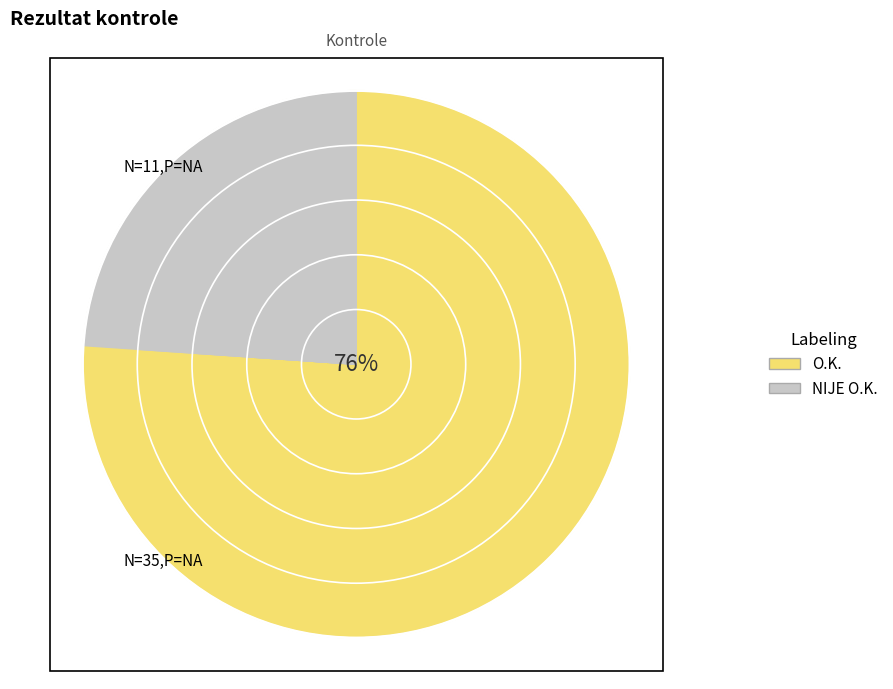

To the nearest percent, what percentage of the pie is NIJE O.K.?

24%